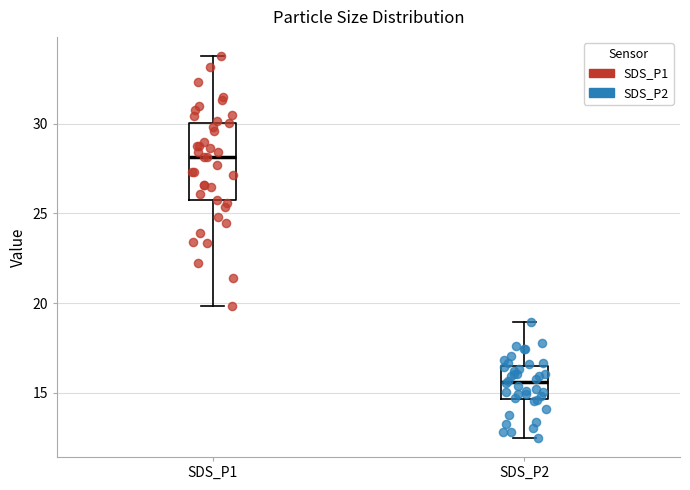

Reading left to right, transcribe this box plot: for each box, give where its median line is, the range the box spans, and where its two whiskers end, as read against the y-axis. The values are not printed on the chart, so give them approximately, as read against the axis.

SDS_P1: median 28.0, box 25.5 to 30.0, whiskers 20.0 to 34.0
SDS_P2: median 15.5, box 14.5 to 16.5, whiskers 12.5 to 19.0